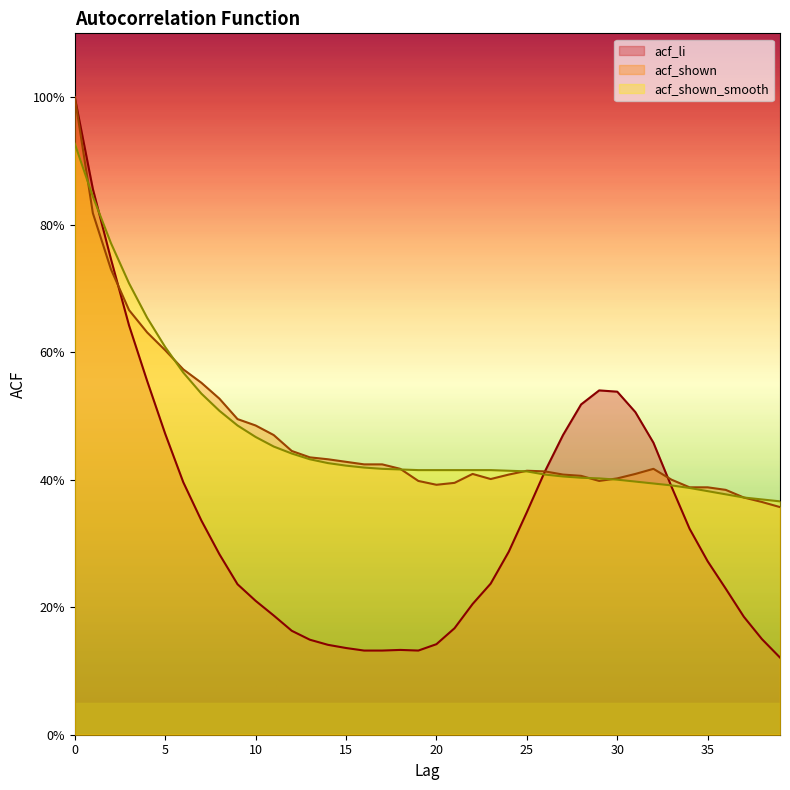

List the labels in order of acf_shown value, smallest first.

39, 38, 37, 36, 34, 35, 20, 21, 19, 29, 33, 23, 30, 28, 24, 27, 22, 31, 26, 25, 18, 32, 16, 17, 15, 14, 13, 12, 11, 10, 9, 8, 7, 6, 5, 4, 3, 2, 1, 0